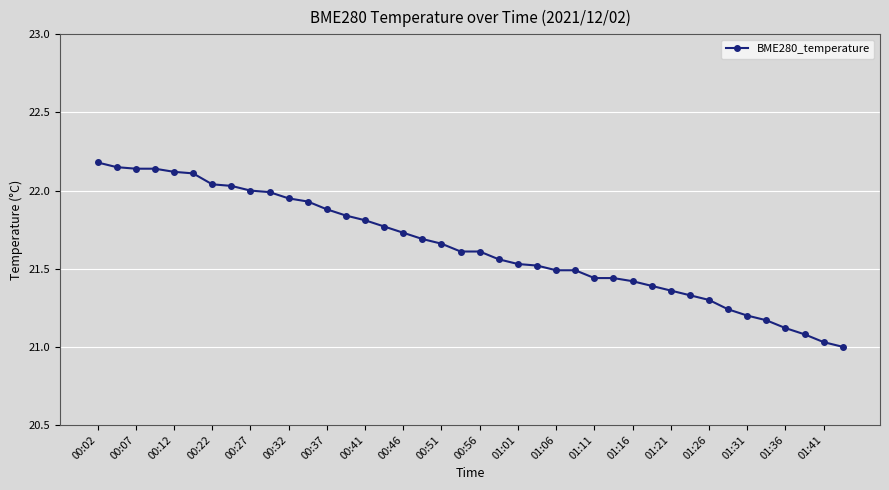

What is the difference between the maximum and minimum values?

1.2